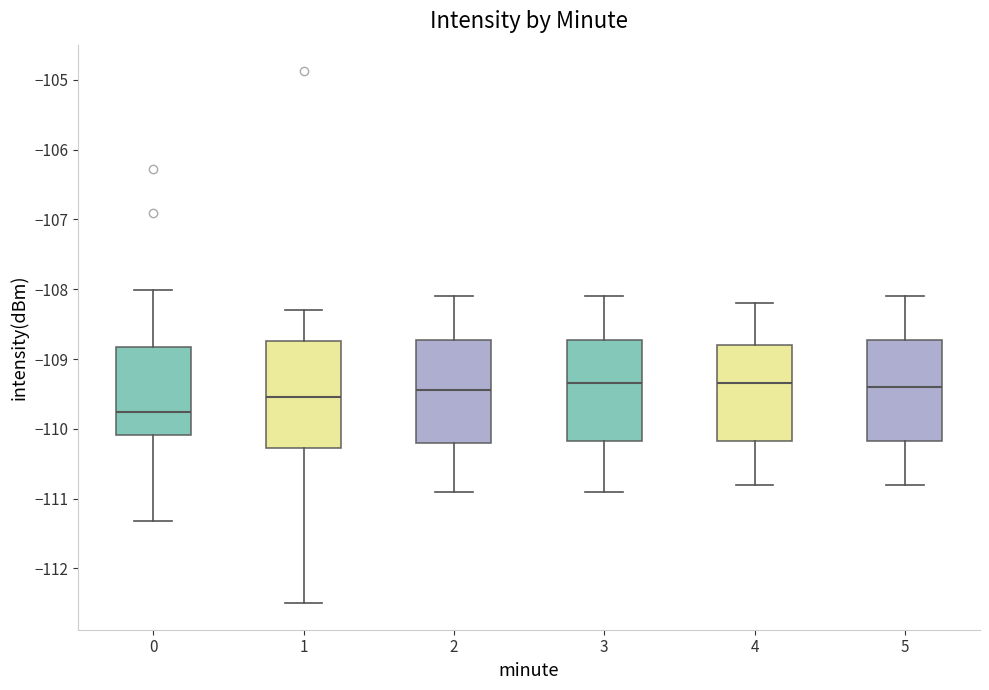

Reading left to right, transcribe this box plot: for each box, give where its median line is, the range the box spans, and where its two whiskers end, as read against the y-axis. The values are not printed on the chart, so give them approximately, as read against the axis.

0: median -109.8, box -110.1 to -108.8, whiskers -111.3 to -108.0
1: median -109.5, box -110.3 to -108.7, whiskers -112.5 to -108.3
2: median -109.4, box -110.2 to -108.7, whiskers -110.9 to -108.1
3: median -109.3, box -110.2 to -108.7, whiskers -110.9 to -108.1
4: median -109.3, box -110.2 to -108.8, whiskers -110.8 to -108.2
5: median -109.4, box -110.2 to -108.7, whiskers -110.8 to -108.1